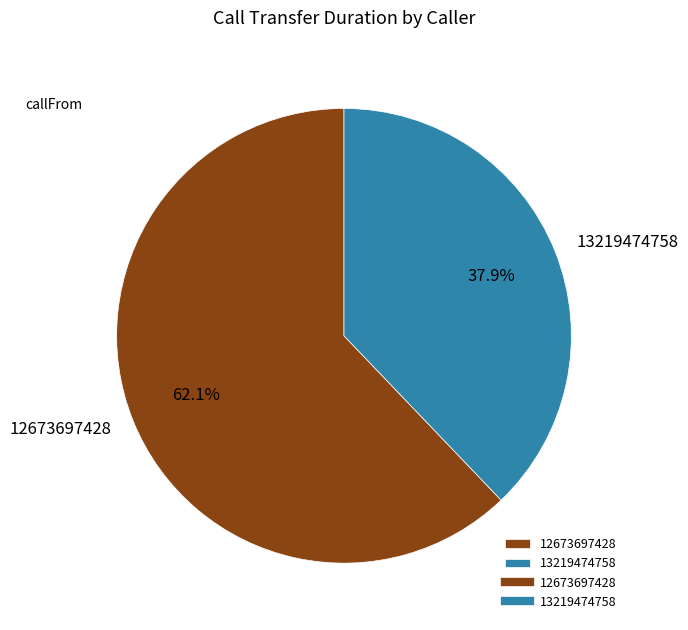

The 13219474758 slice represents 38% of the pie. True or false?

True